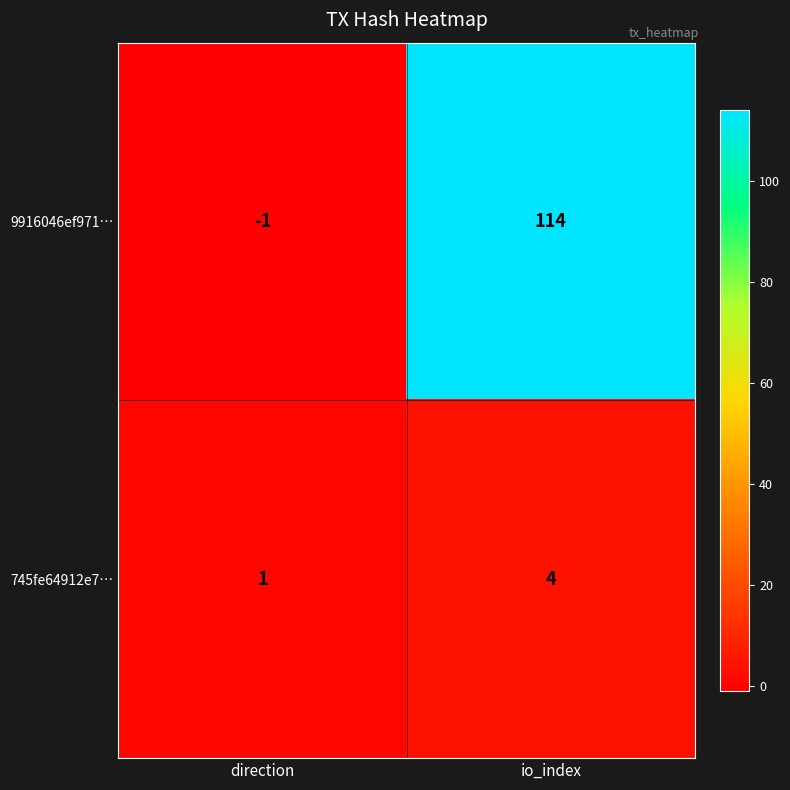

Reading left to right, transcribe all the data shown in this chart.

9916046ef971…: direction=-1	io_index=114
745fe64912e7…: direction=1	io_index=4